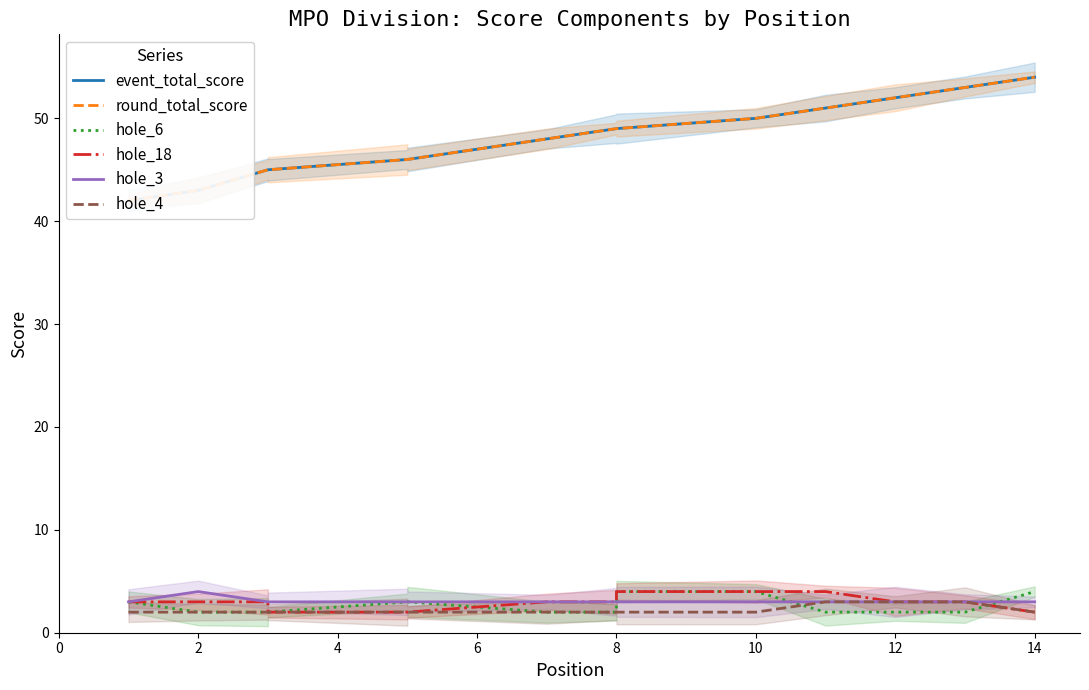

What is the difference between the highest and lowest values at 11?

50